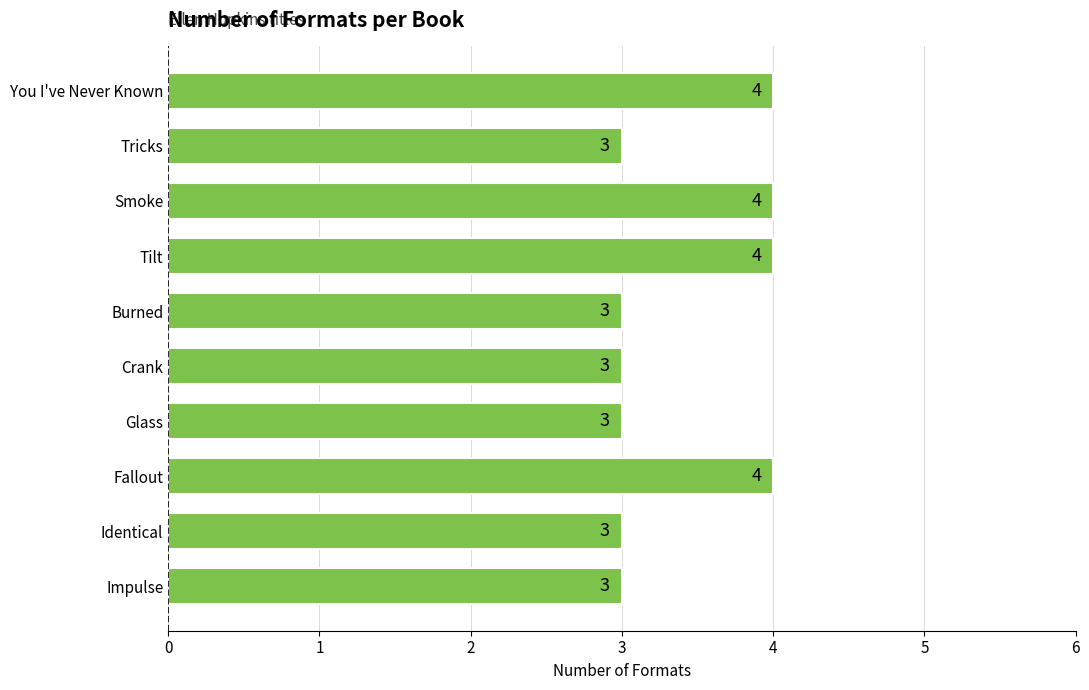

Are the bars grouped side by side (vs. stacked)?

No